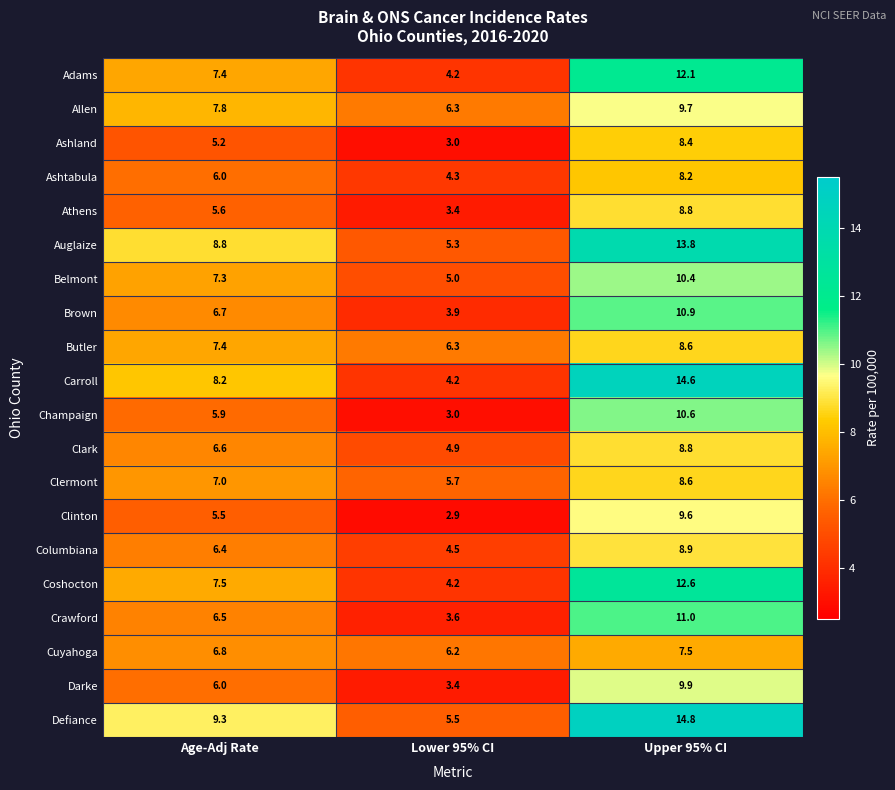

At which category is the sum across all series the highest?

Upper 95% CI